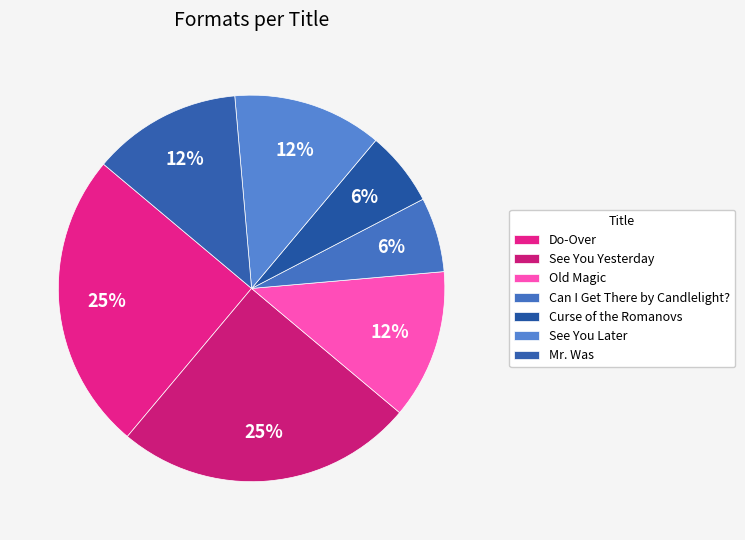

To the nearest percent, what percentage of the pie is Old Magic?

12%